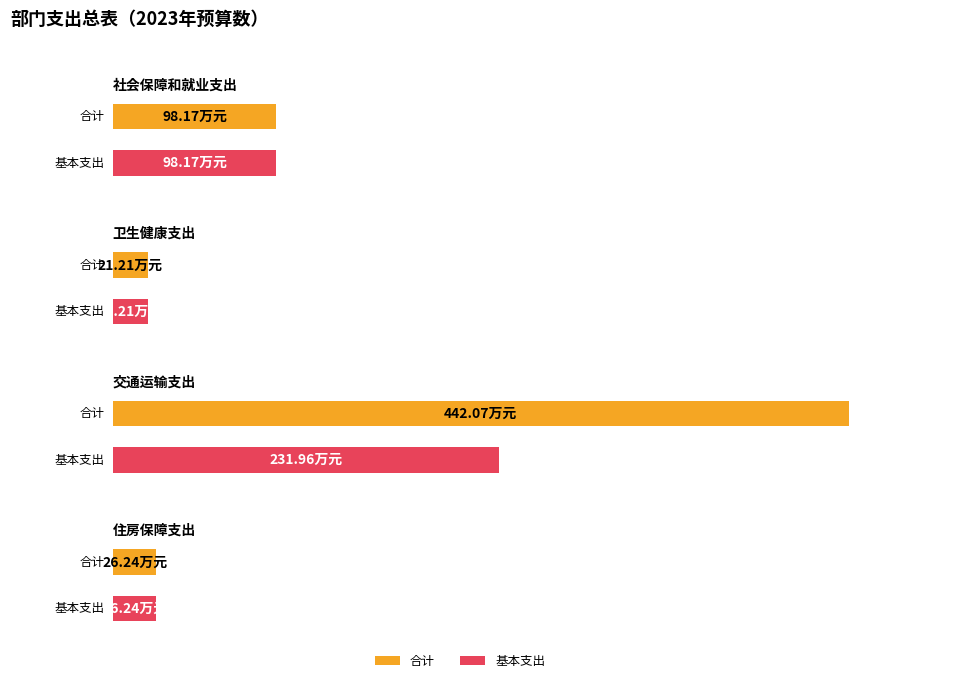

Reading right to left, transcribe all the data shown in this chart.

合计: 26.2	442.1	21.2	98.2
基本支出: 26.2	232.0	21.2	98.2